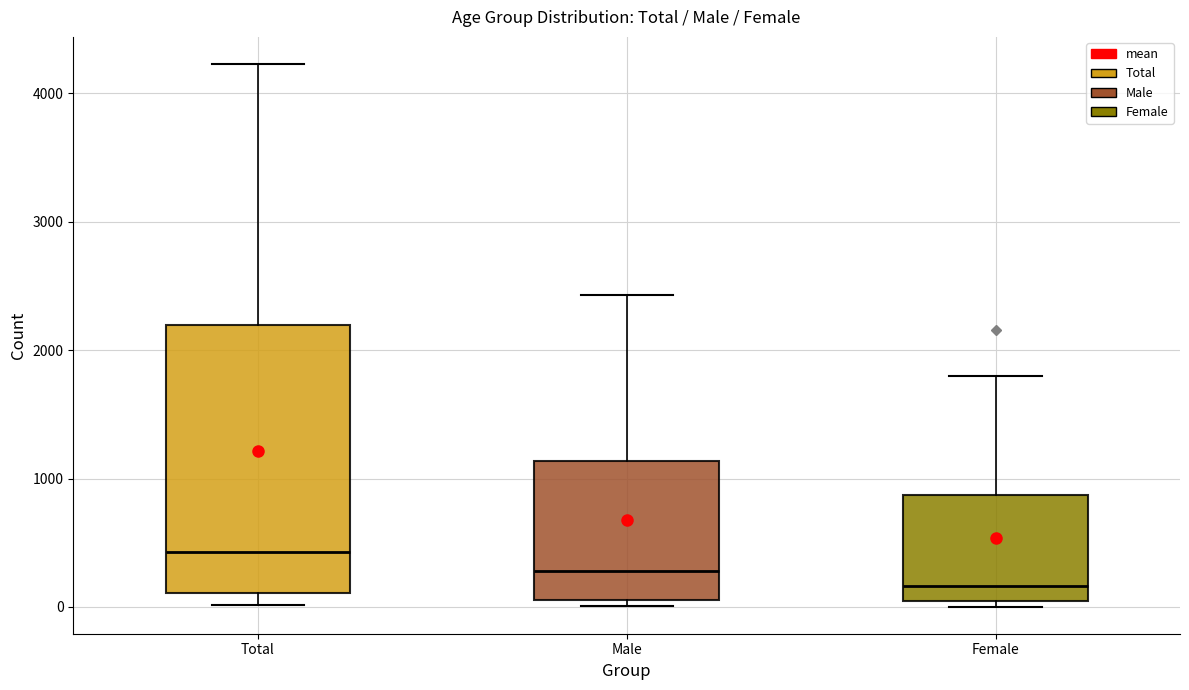

Which box is the tallest, from its lower edge to its upper edge?

Total